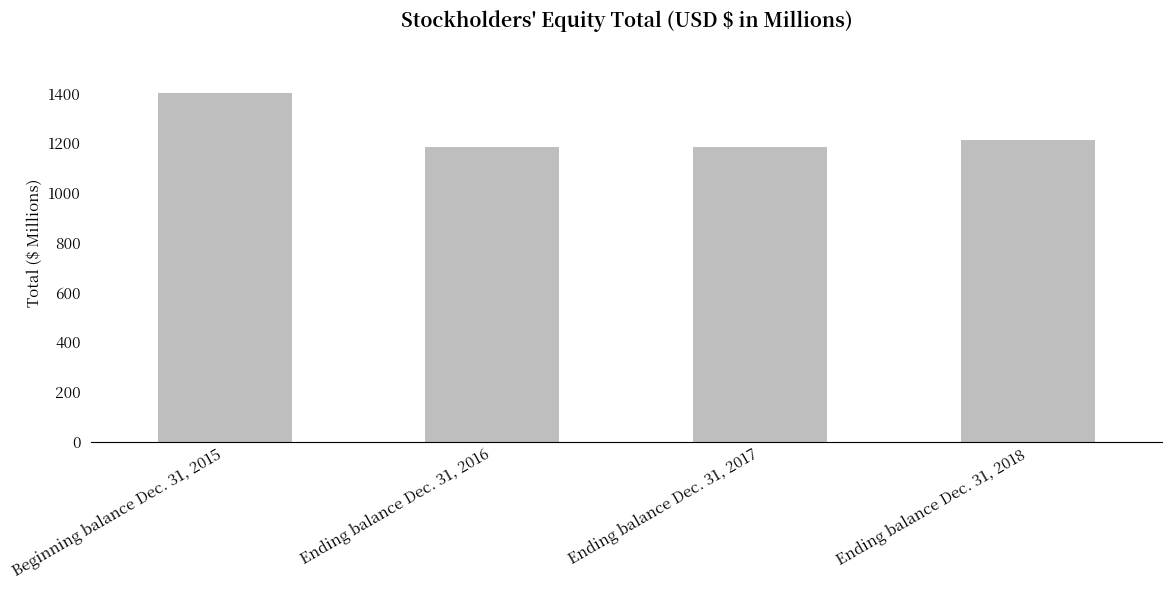

How many values are below 1214?

2